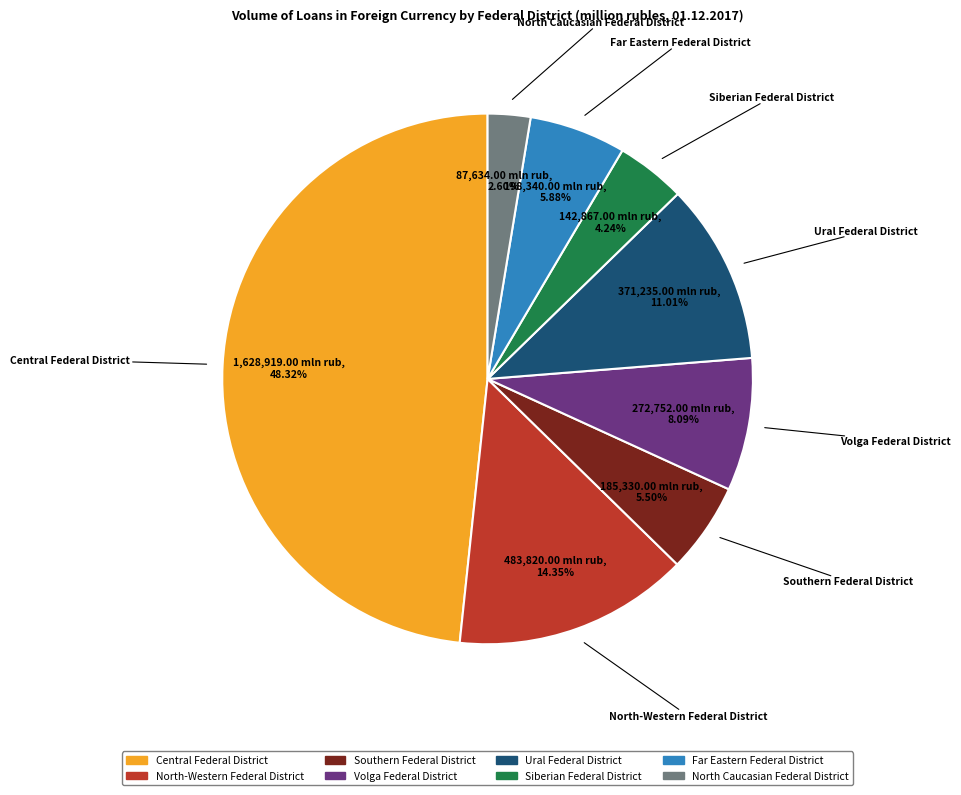

Which category has the smallest portion of the pie?

North Caucasian Federal District